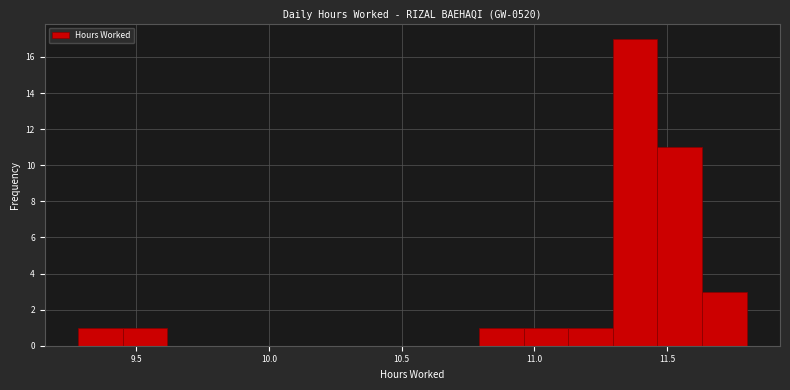

Read against the x-axis, roughly where is the centre of the tallest bar?

11.40